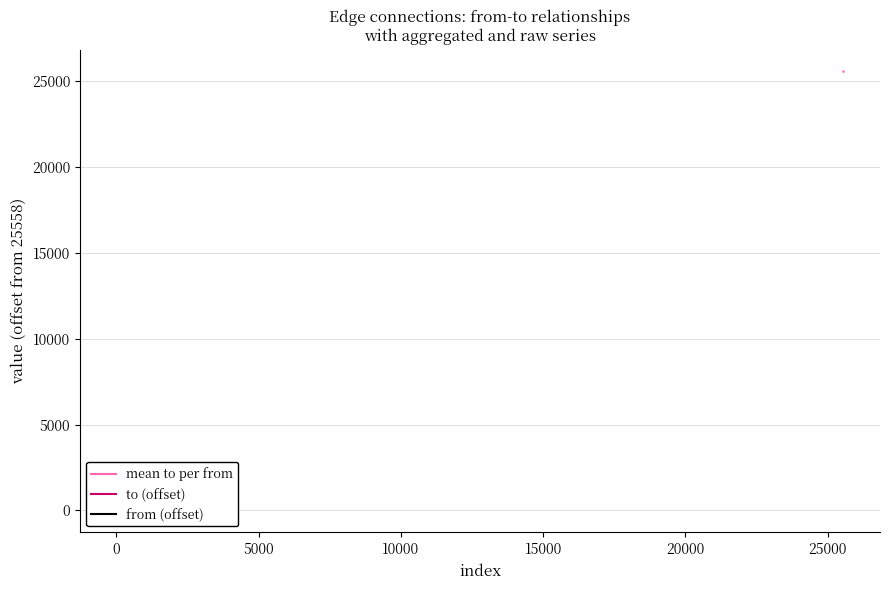

What is the sum of the to values at 16 and 14?

2